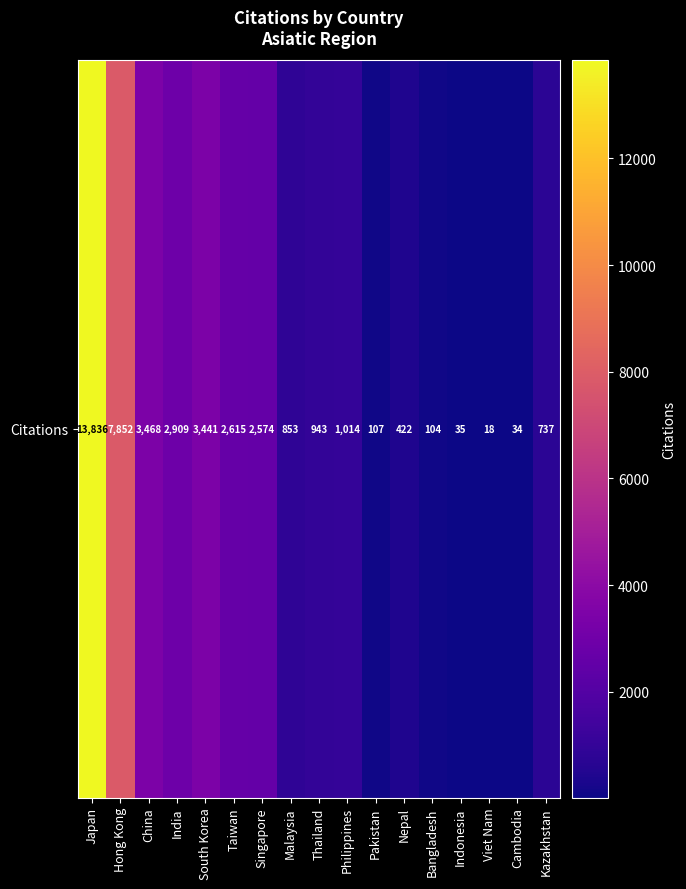

What is the ratio of the value at South Korea to the value at Thailand?

3.6